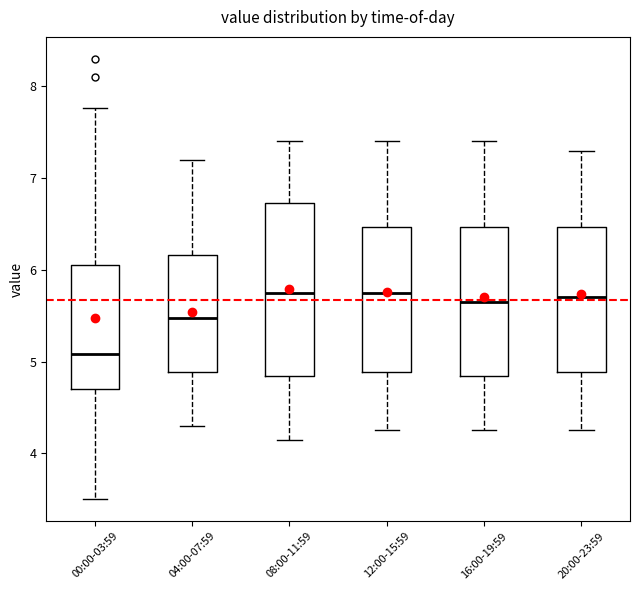

Reading left to right, read every box against the y-axis: the position of its median line, the range the box covers, and the ends of its whiskers. The values are not printed on the chart, so give them approximately, as read against the axis.

00:00-03:59: median 5.1, box 4.7 to 6.1, whiskers 3.5 to 7.8
04:00-07:59: median 5.5, box 4.9 to 6.2, whiskers 4.3 to 7.2
08:00-11:59: median 5.8, box 4.8 to 6.7, whiskers 4.2 to 7.4
12:00-15:59: median 5.8, box 4.9 to 6.5, whiskers 4.3 to 7.4
16:00-19:59: median 5.7, box 4.8 to 6.5, whiskers 4.3 to 7.4
20:00-23:59: median 5.7, box 4.9 to 6.5, whiskers 4.3 to 7.3